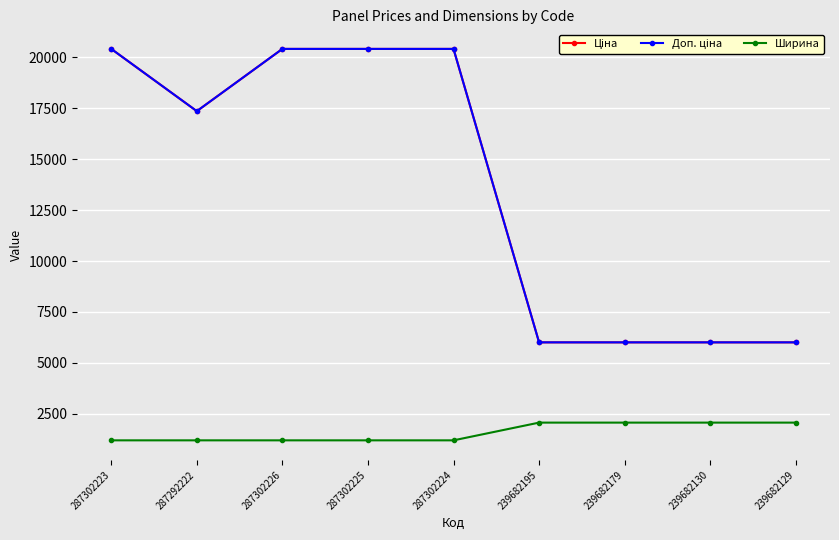

Where does the Ціна series first go above 17353?

287302223